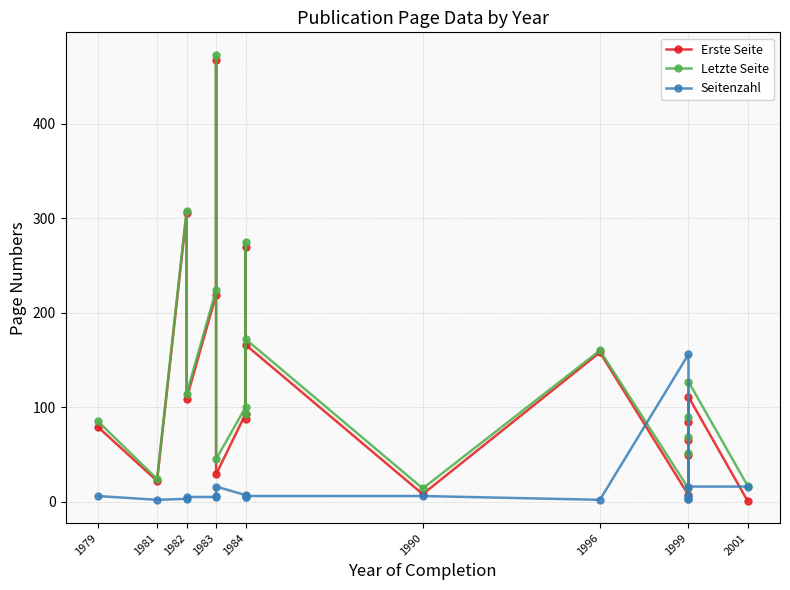

How many interior local peaks does the Letzte Seite series have?

6